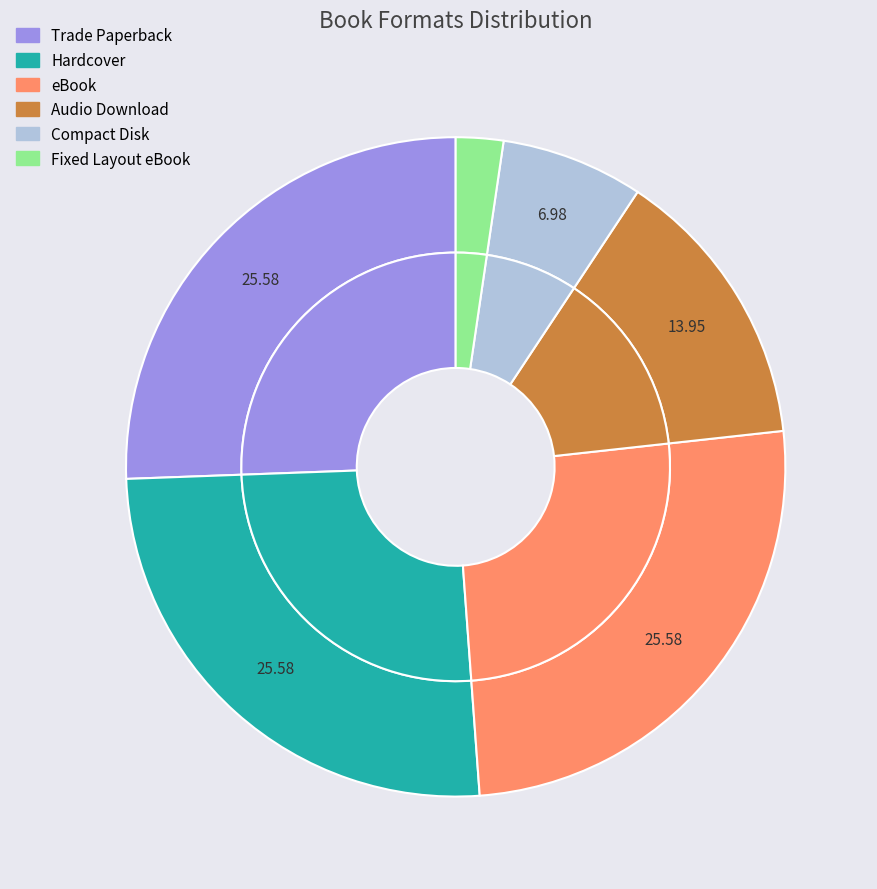

Which has a higher value, Audio Download or Fixed Layout eBook?

Audio Download